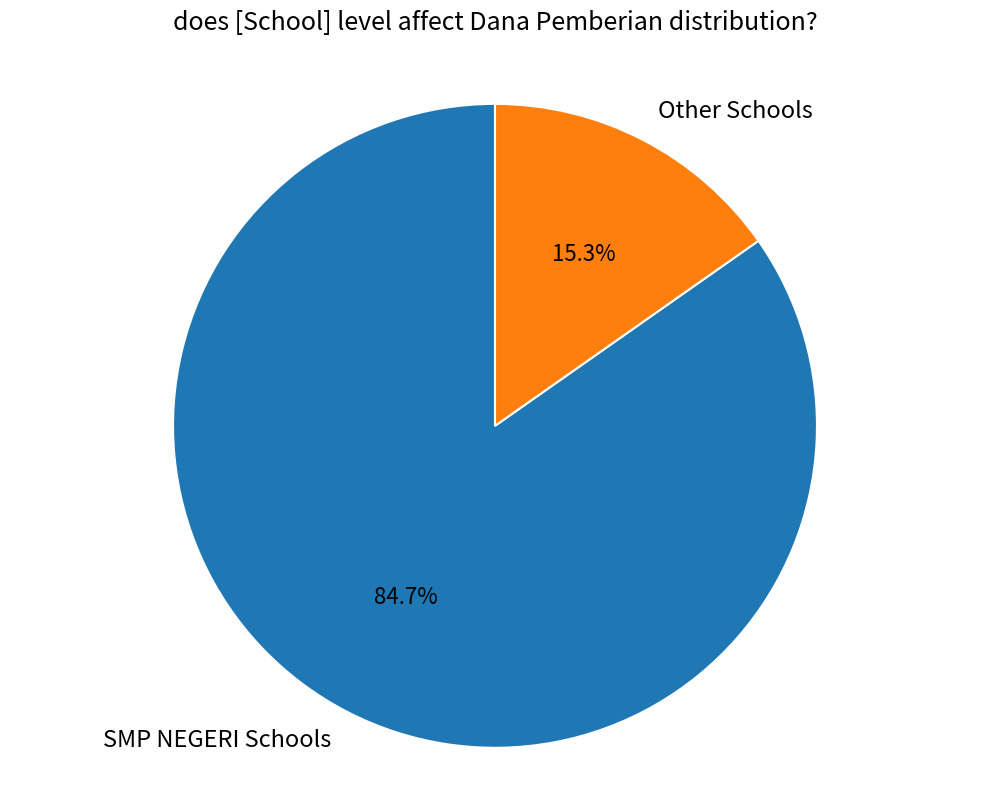

Does SMP NEGERI Schools account for over 50% of the chart?

Yes